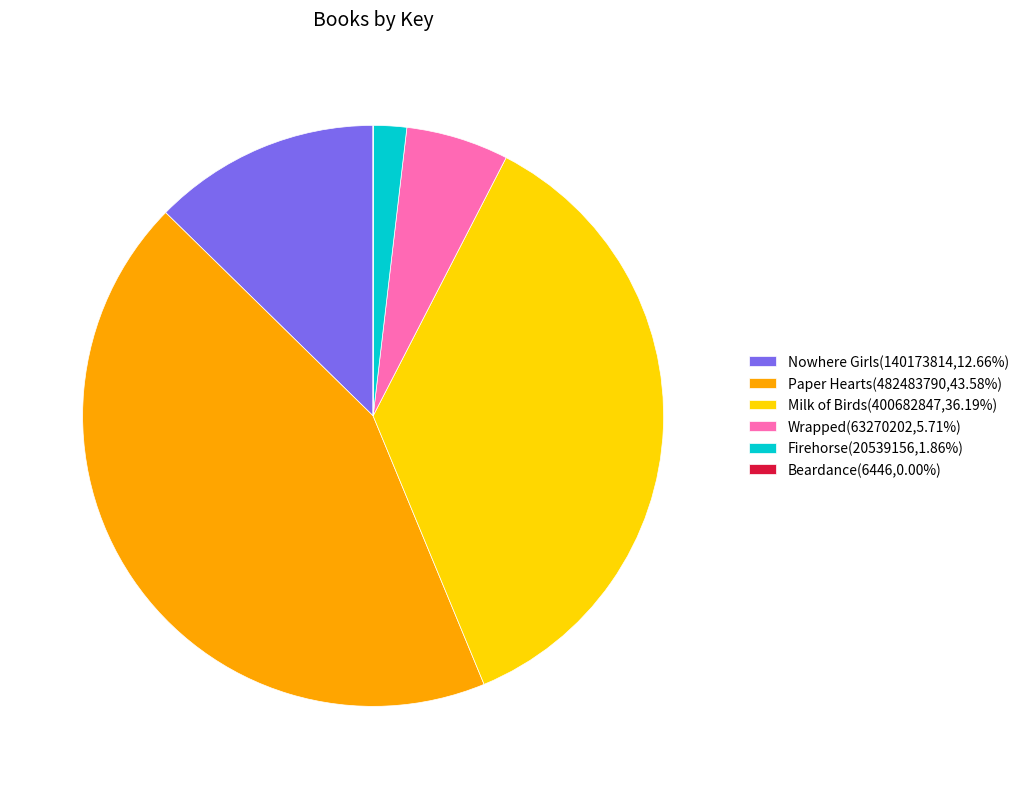

True or false: Wrapped accounts for 6% of the total.

True